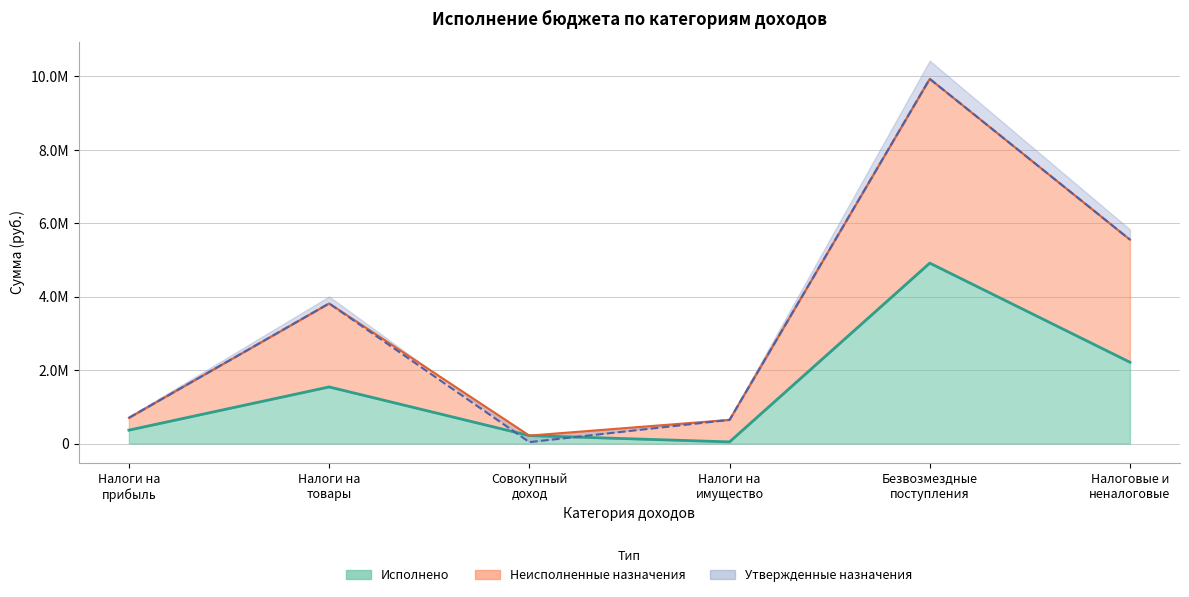

The value of Утвержденные бюджетные назначения at Налоговые и неналоговые is 5553400.0. True or false?

True